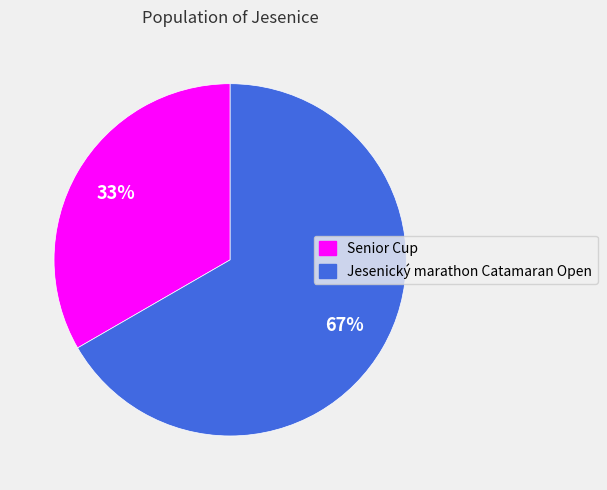

To the nearest percent, what is the average slice percentage?

50%